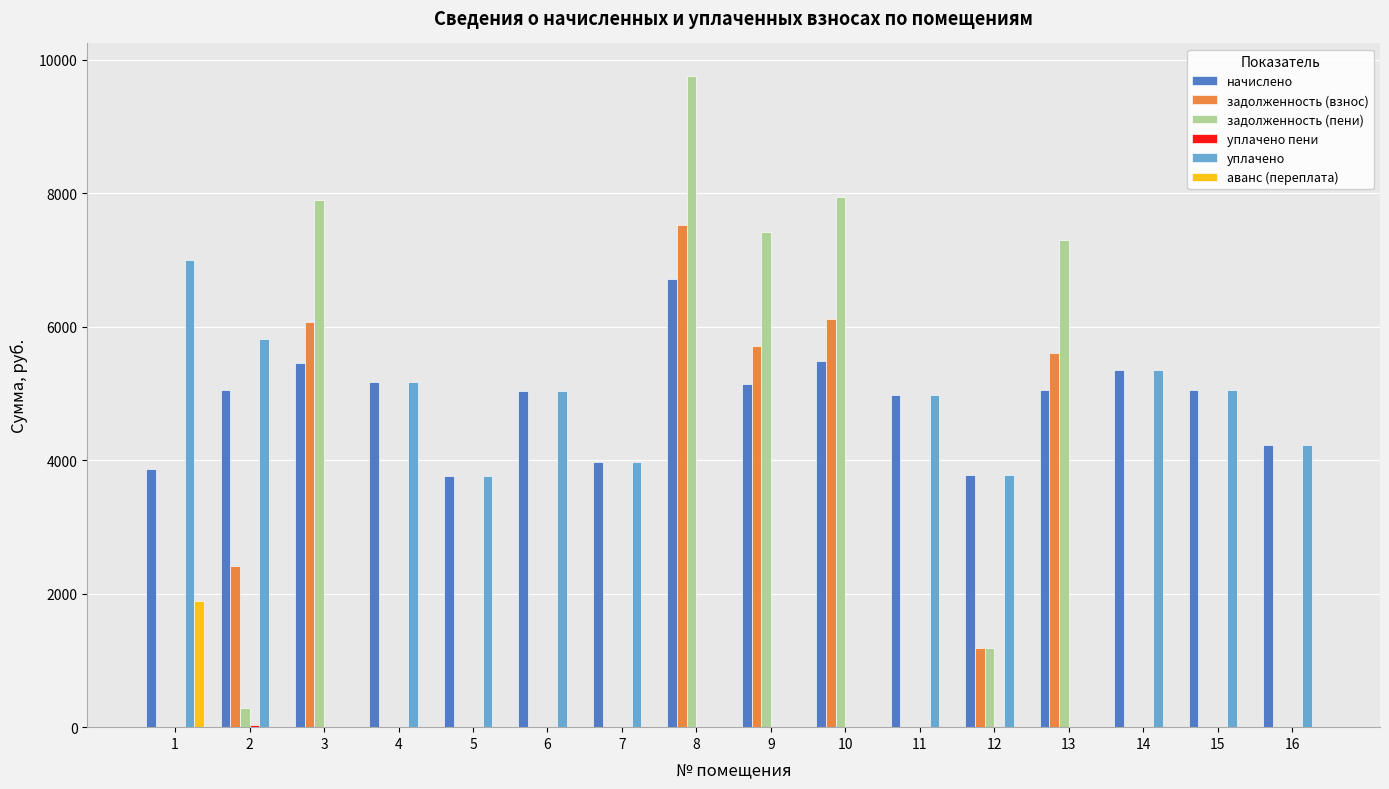

At which category is the sum across all series the highest?

8